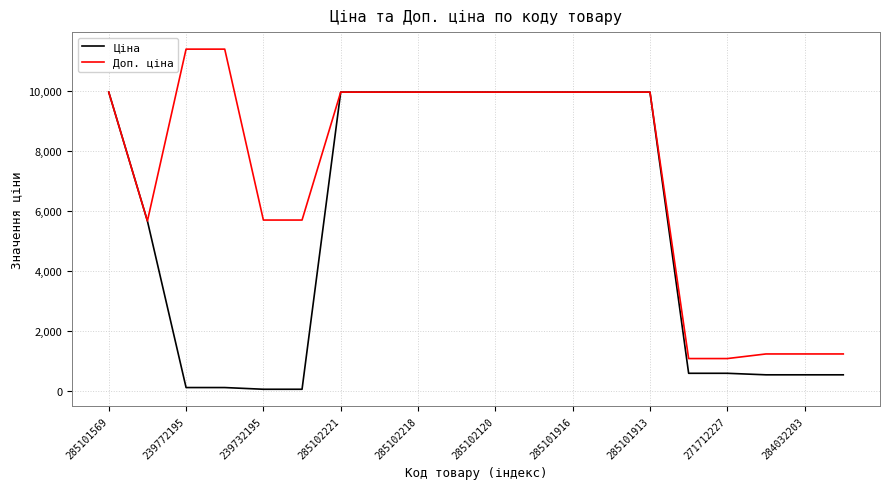

What is the highest value of the Ціна series?

9975.0